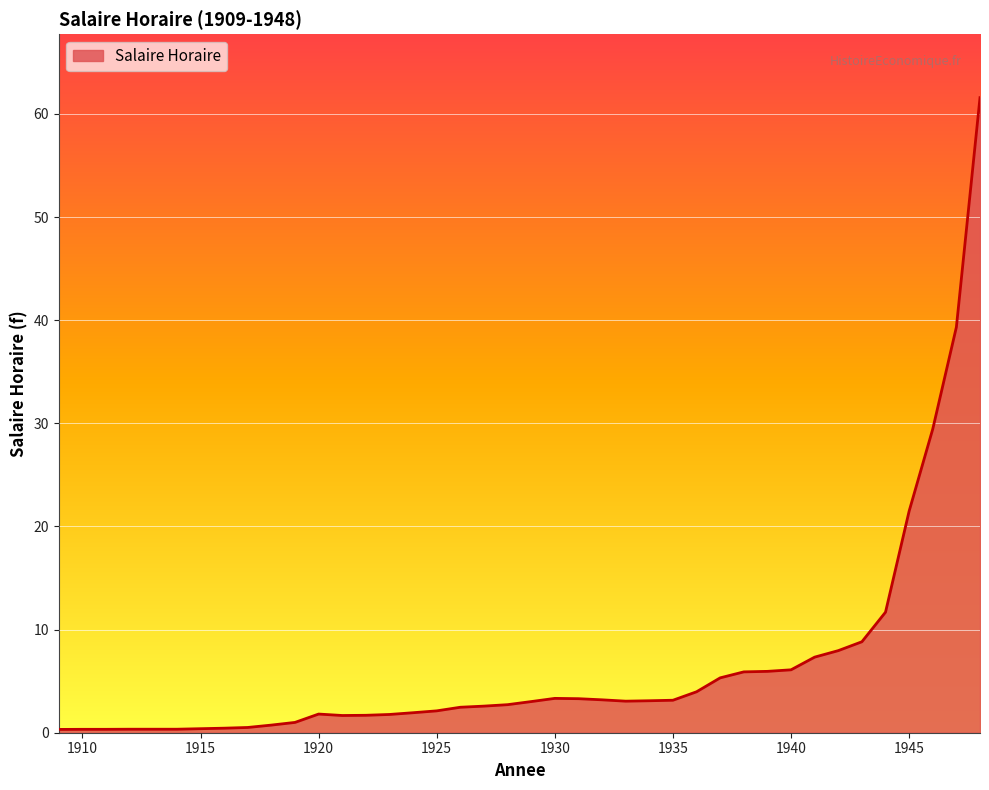

What is the average value?

6.5